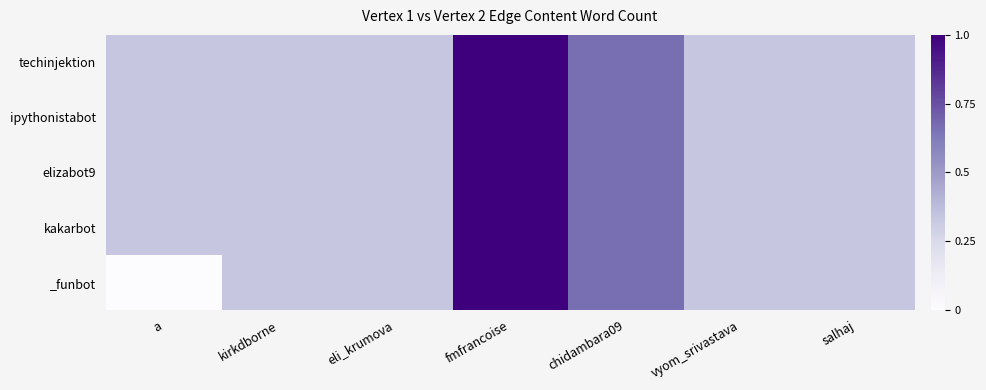

Reading right to left, extract all data points from this chart.

techinjektion: salhaj=0.3	vyom_srivastava=0.3	chidambara09=0.7	fmfrancoise=1.0	eli_krumova=0.3	kirkdborne=0.3	a=0.3
ipythonistabot: salhaj=0.3	vyom_srivastava=0.3	chidambara09=0.7	fmfrancoise=1.0	eli_krumova=0.3	kirkdborne=0.3	a=0.3
elizabot9: salhaj=0.3	vyom_srivastava=0.3	chidambara09=0.7	fmfrancoise=1.0	eli_krumova=0.3	kirkdborne=0.3	a=0.3
kakarbot: salhaj=0.3	vyom_srivastava=0.3	chidambara09=0.7	fmfrancoise=1.0	eli_krumova=0.3	kirkdborne=0.3	a=0.3
_funbot: salhaj=0.3	vyom_srivastava=0.3	chidambara09=0.7	fmfrancoise=1.0	eli_krumova=0.3	kirkdborne=0.3	a=0.0